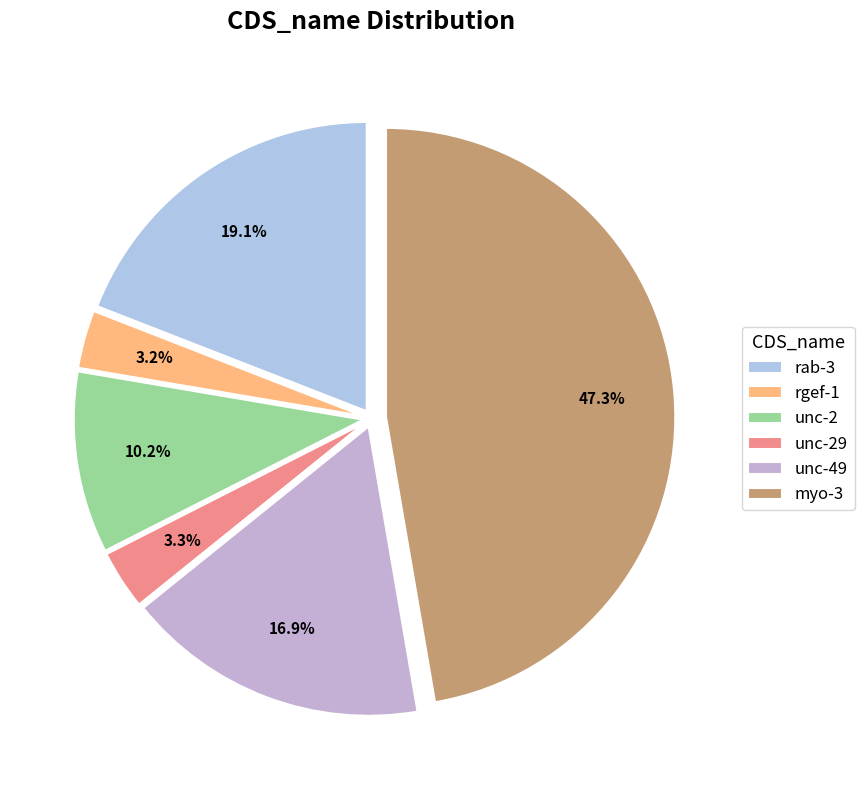

How many slices are in this pie chart?

6